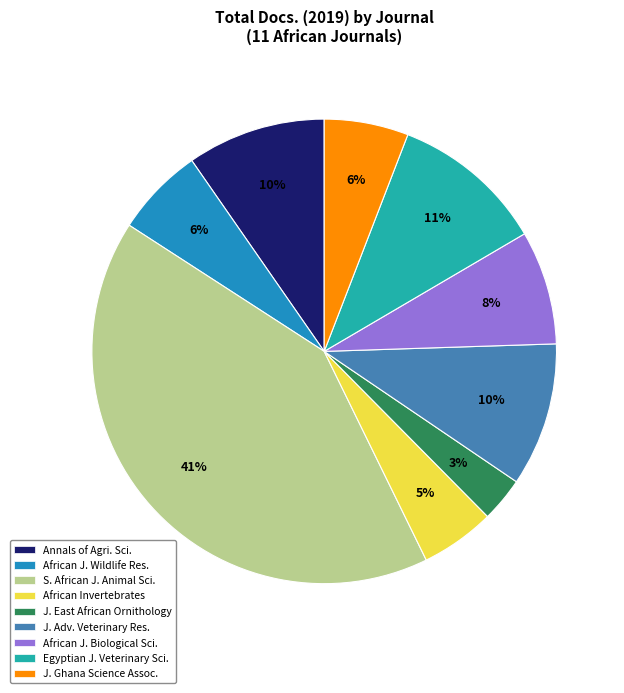

Is the sum of J. East African Ornithology and African J. Biological Sci. greater than half?

No